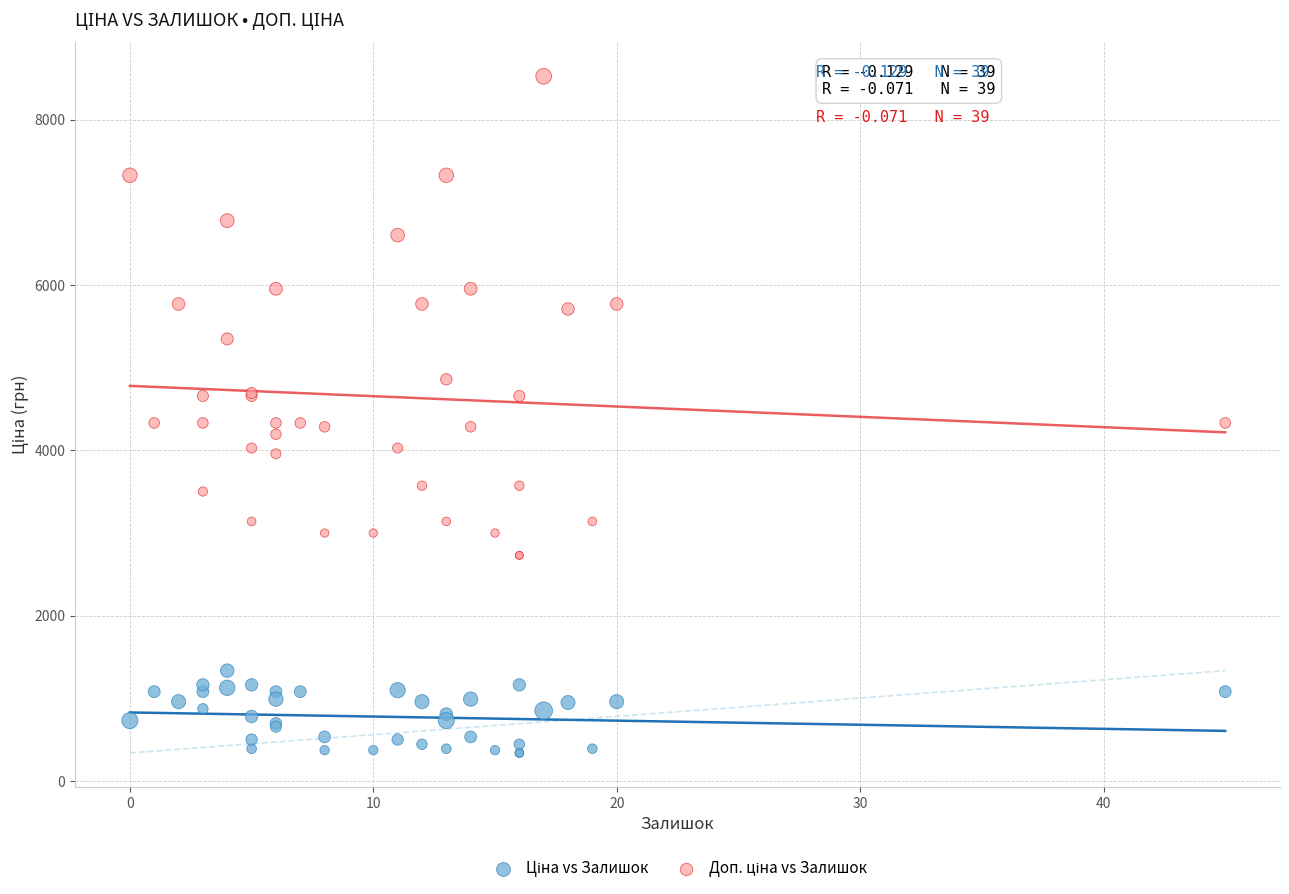

What is the X range (max minus min) for the scatter plot?

45.0